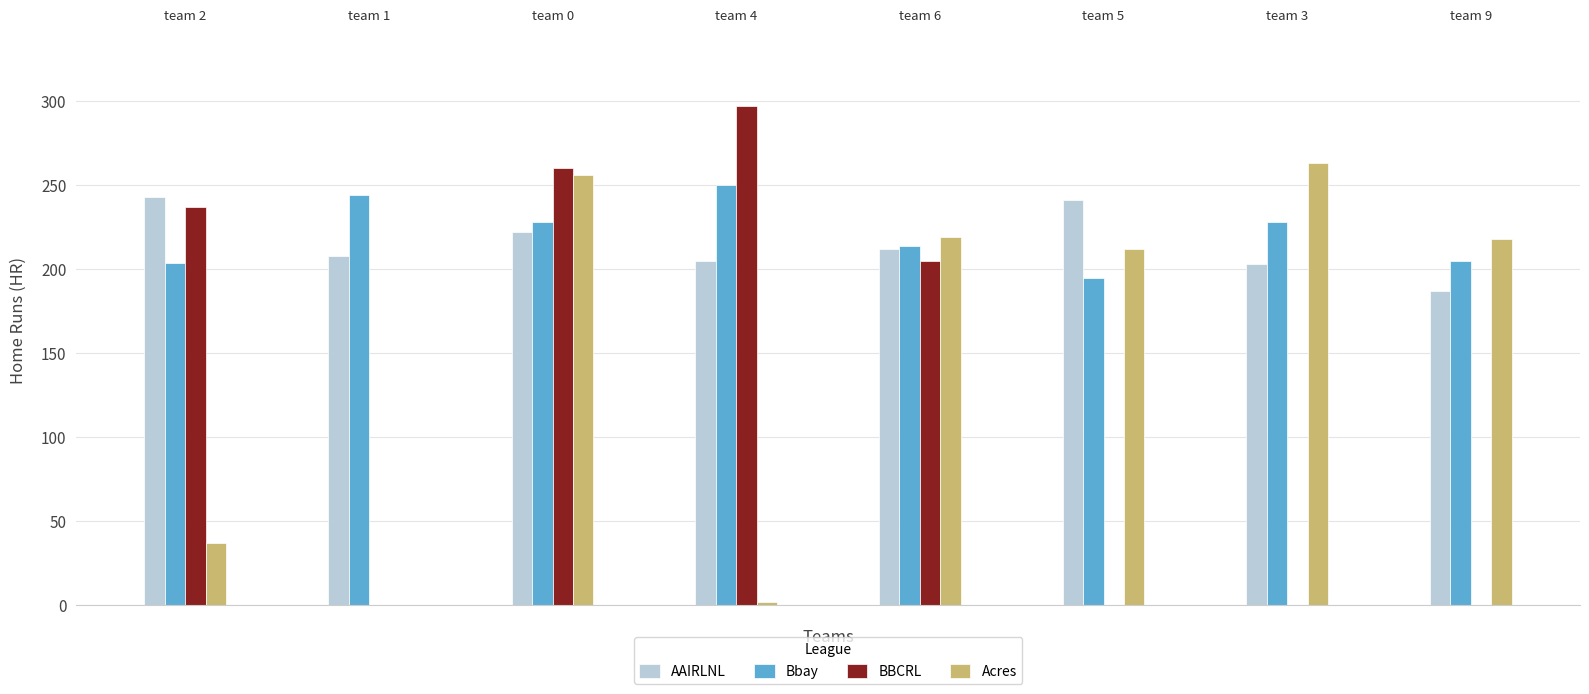

What is the sum of all BBCRL values?

999